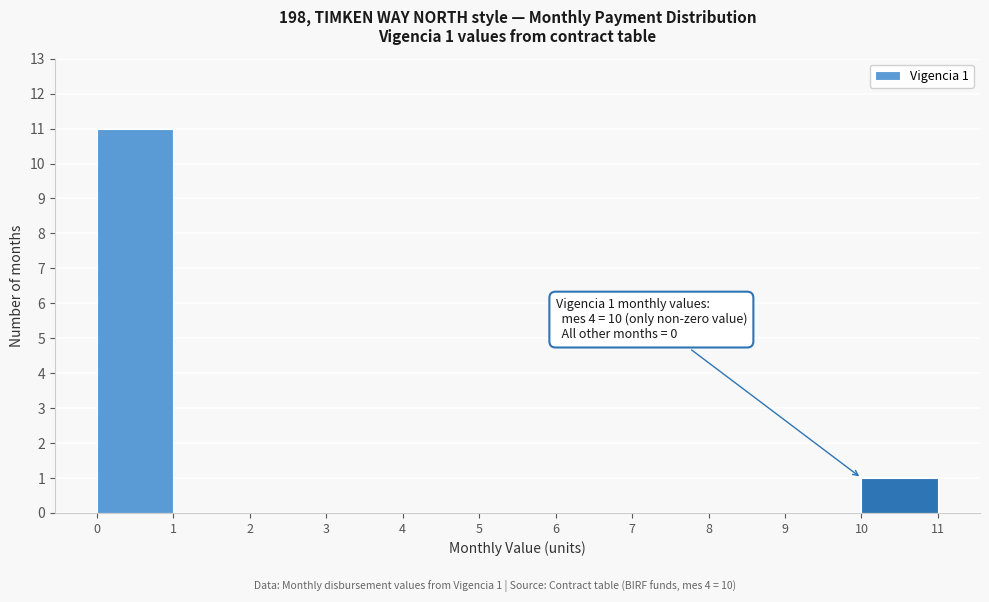

Which range on the x-axis has the tallest bar?

0 to 1